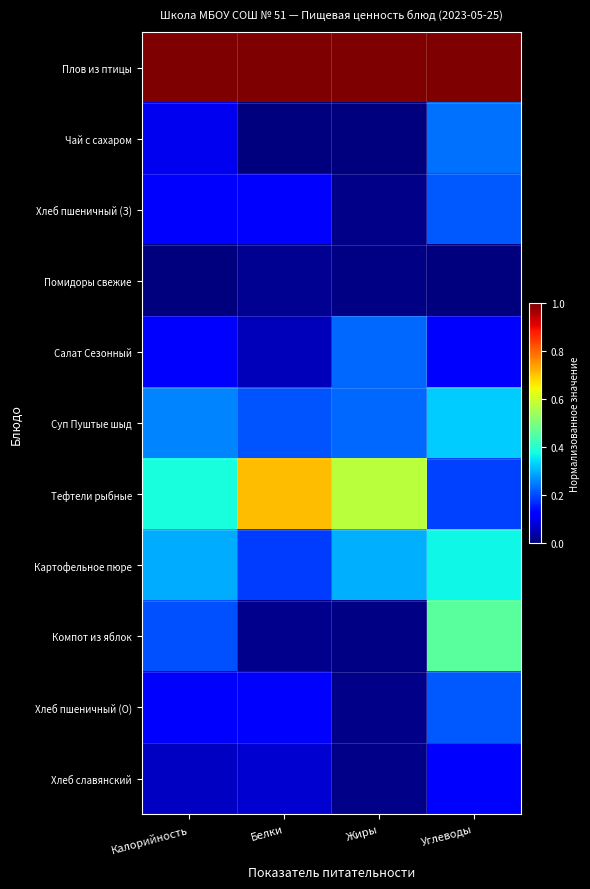

At which category is the sum across all series the highest?

Углеводы